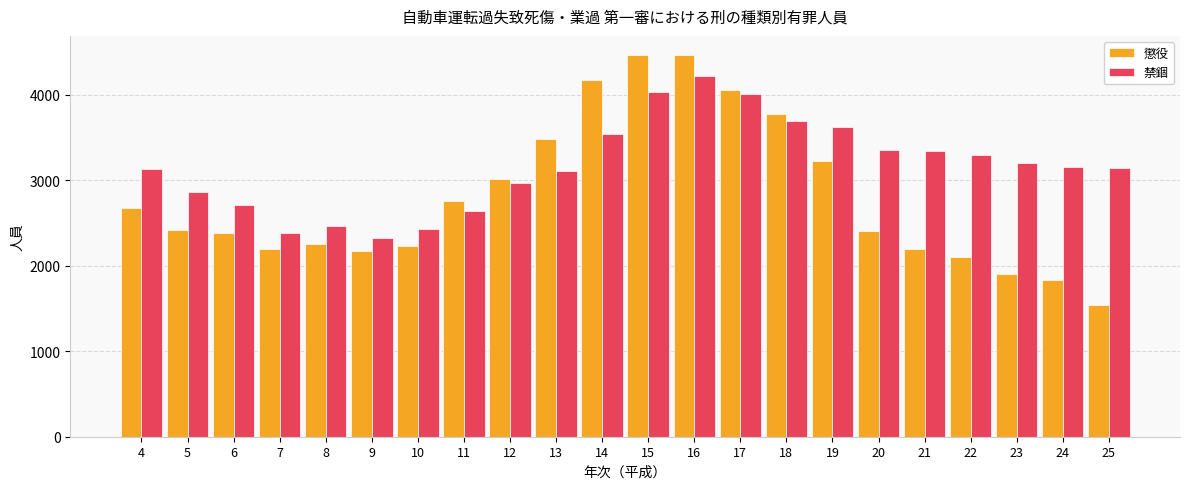

True or false: 懲役 has a value of 3484 at 13.

True